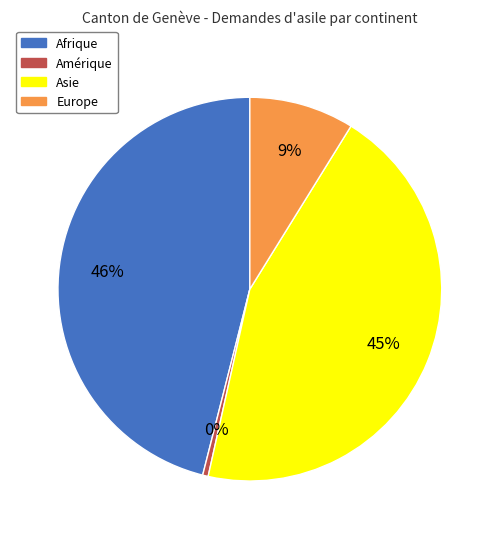

Do Amérique and Afrique together represent more than half of the pie?

No